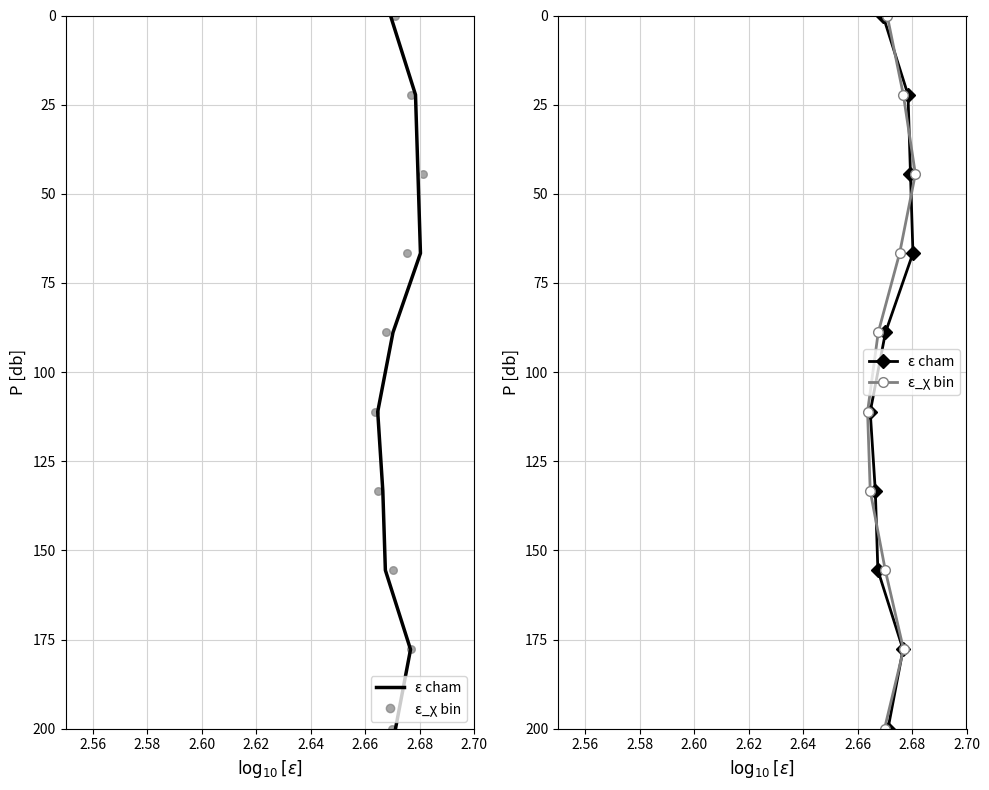

At how many categories does at least one series exceed 153?

3